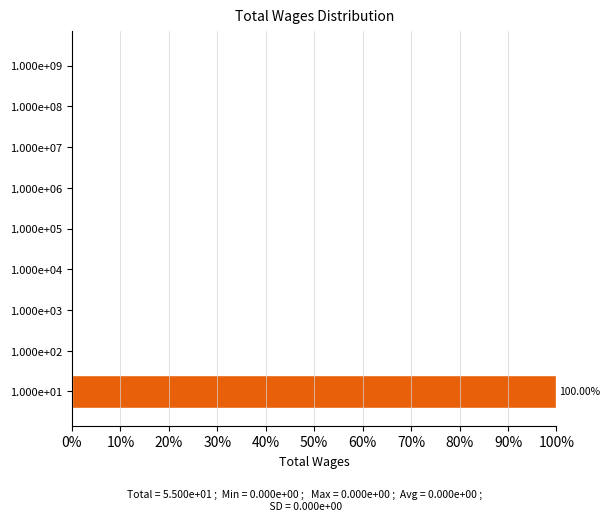

Which has a higher value, 1.000e+09 or 1.000e+01?

1.000e+01